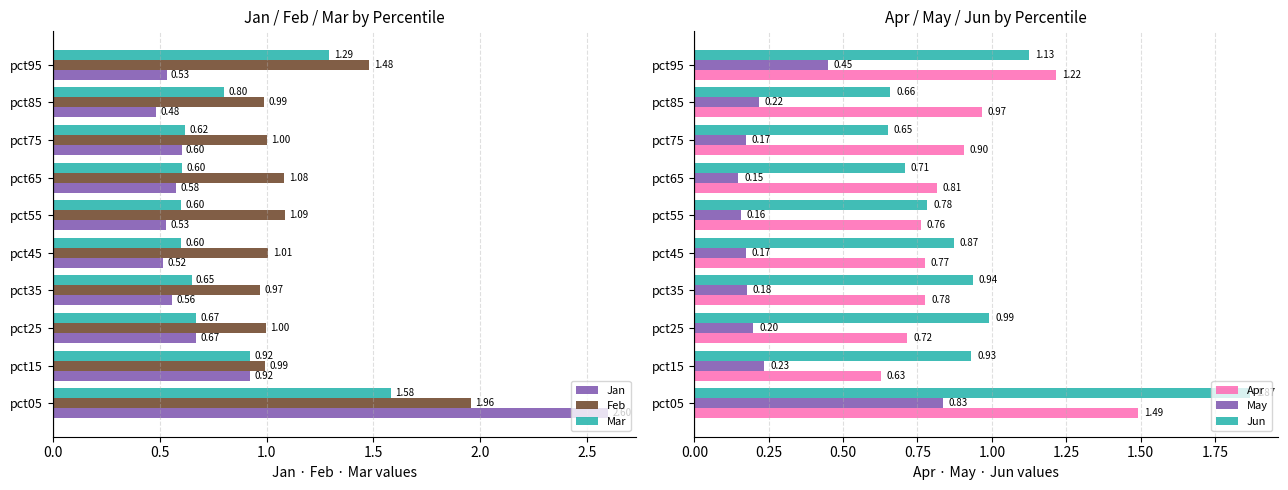

How many groups of bars are there?

10